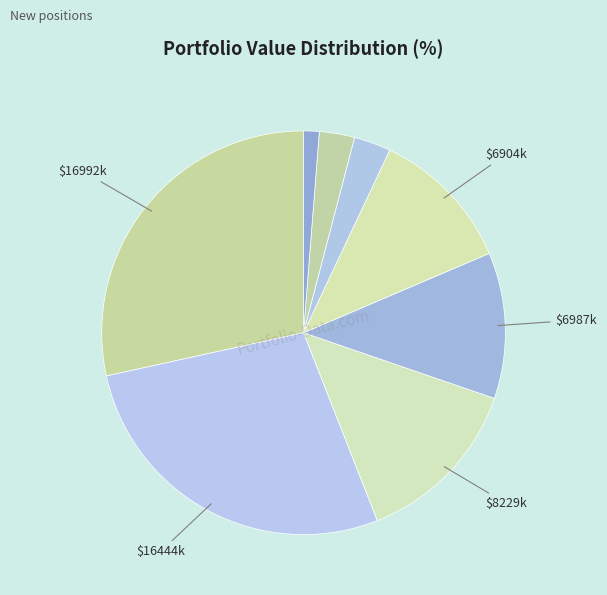

How many segments does this pie chart have?

8